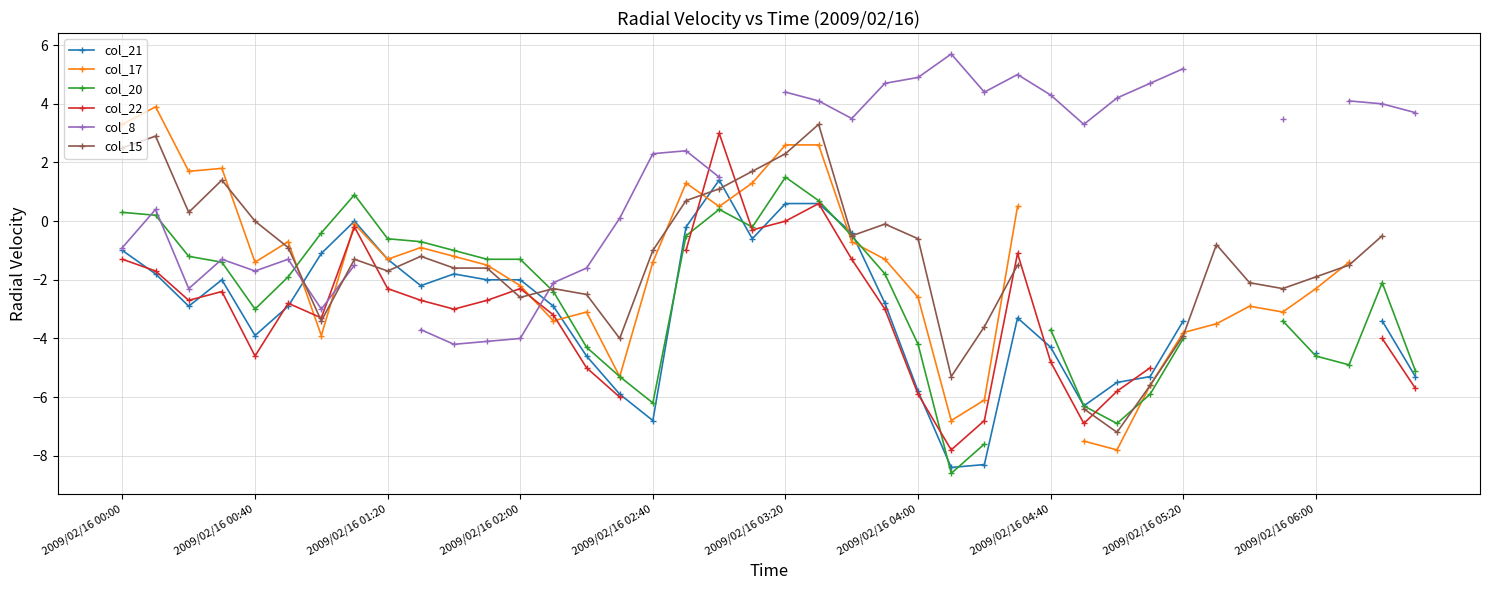

How many values in the col_22 series are below -2?

23